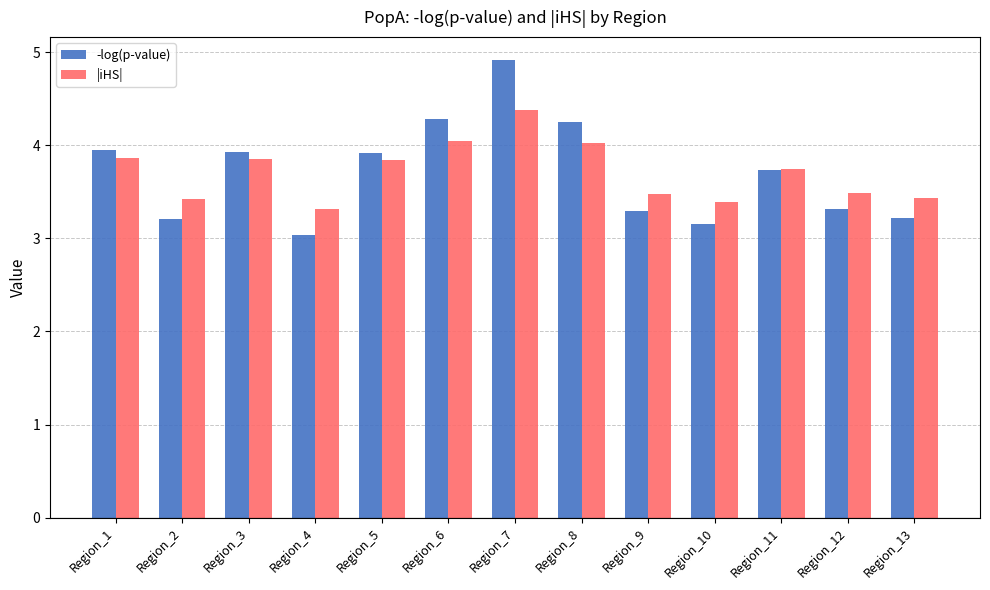

Rank the series by their maximum value, from lowest to highest.

|iHS|, -log(p-value)